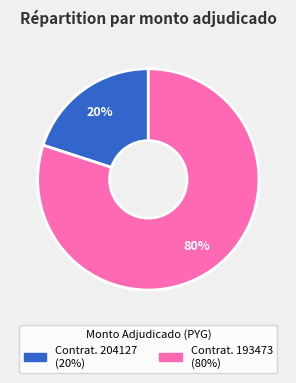

Is there any slice that represents more than half of the pie?

Yes